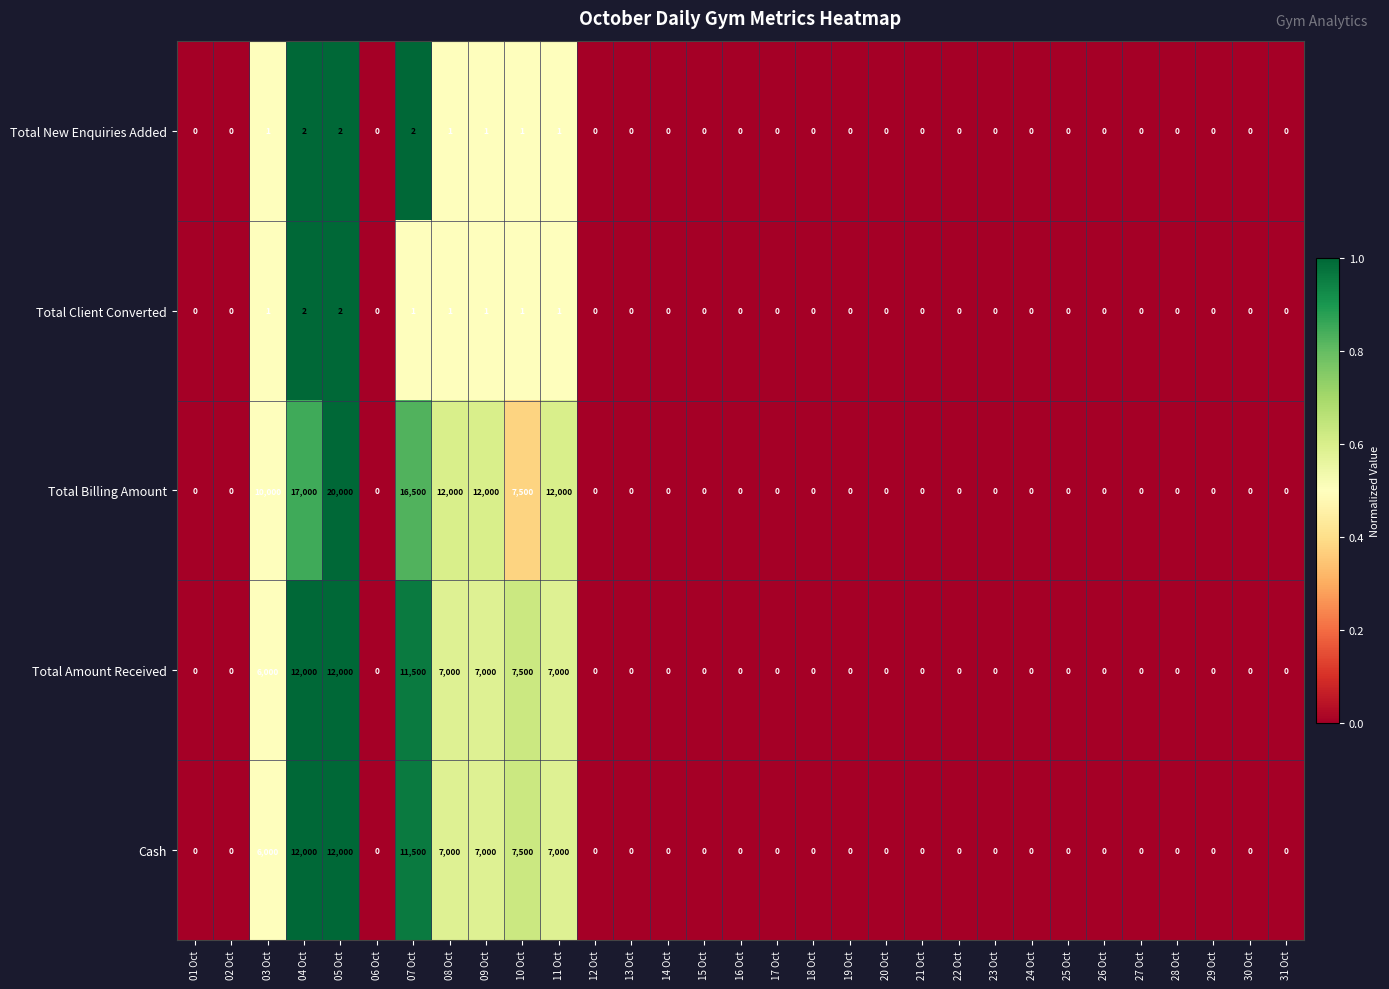

At how many categories does at least one series exceed 8090?

7